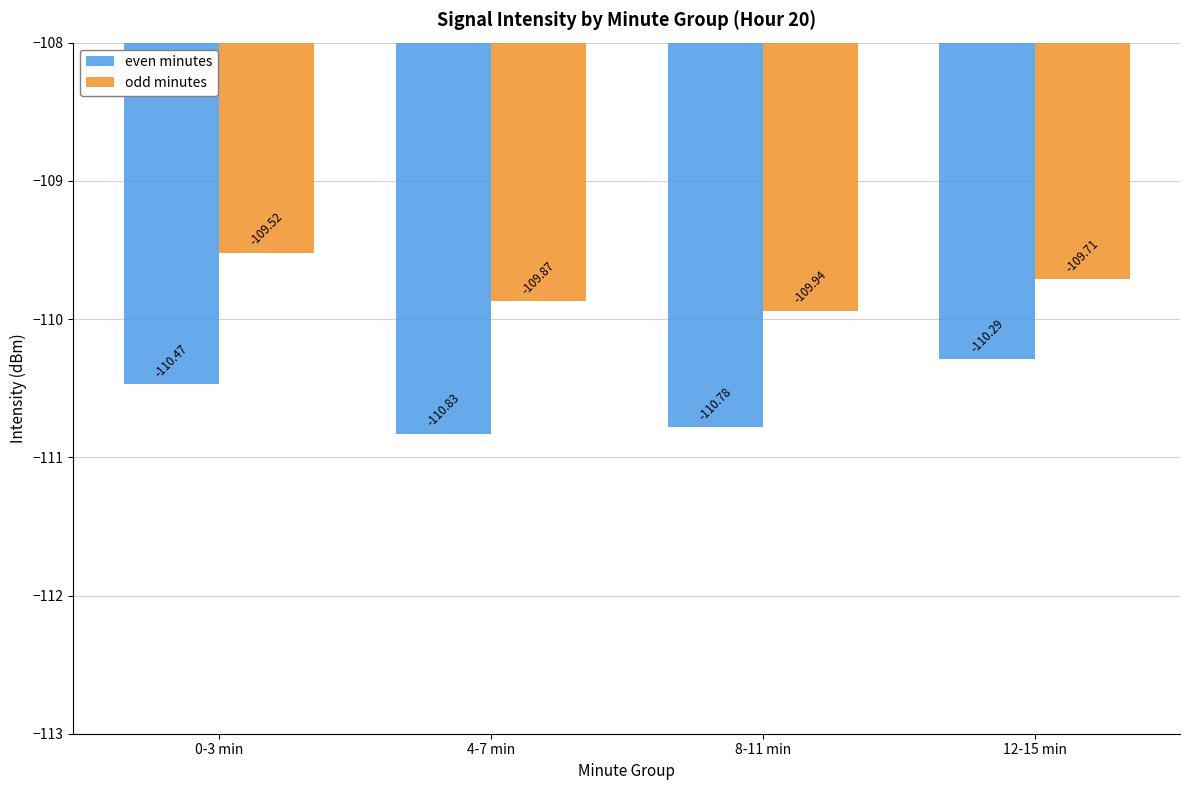

What is the total value across all series at 0-3 min?

-220.0